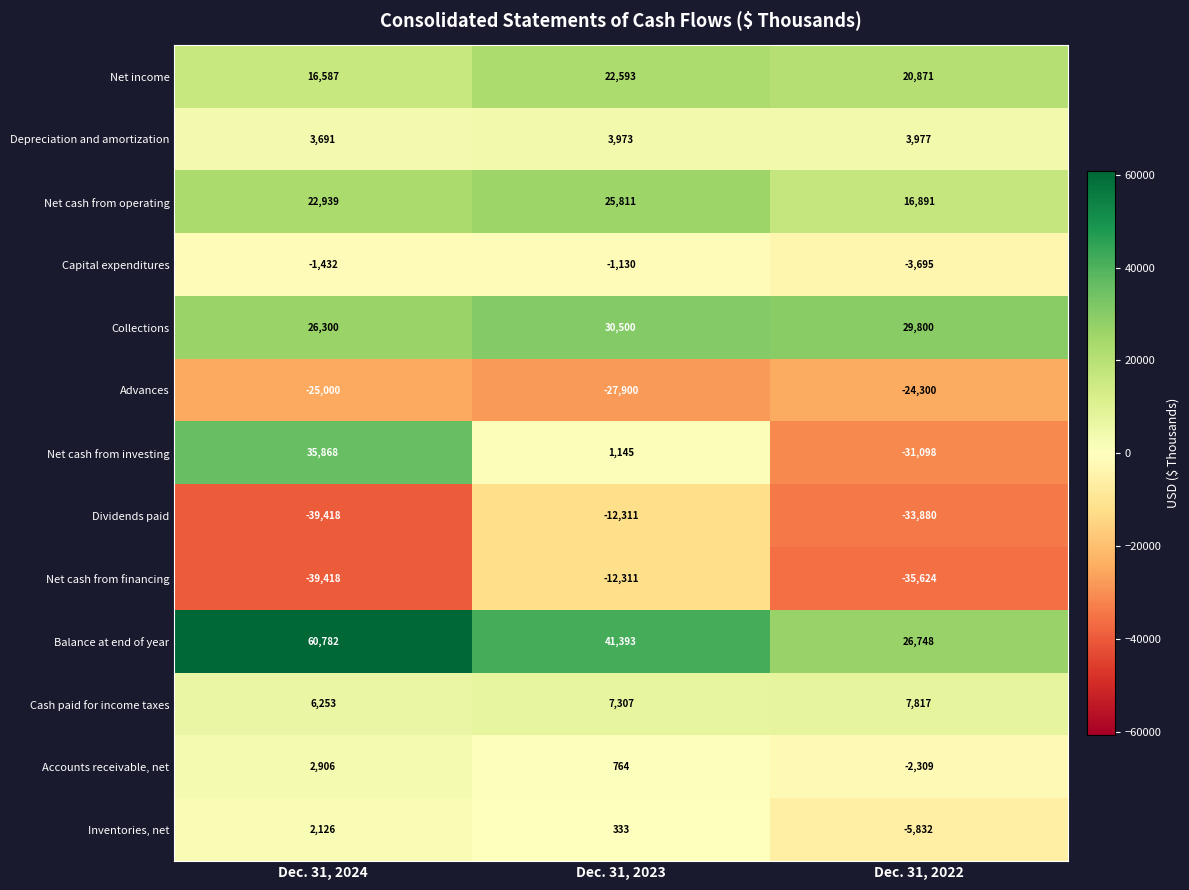

List the labels in order of Advances value, largest first.

Dec. 31, 2022, Dec. 31, 2024, Dec. 31, 2023